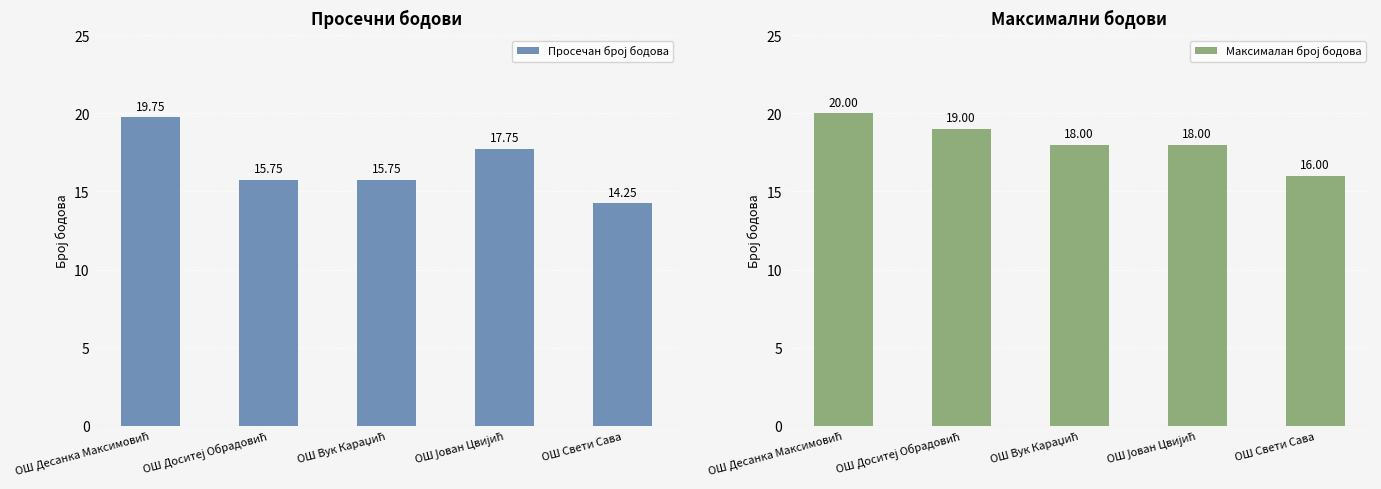

Which series has the largest range (max minus min)?

Просечан број бодова